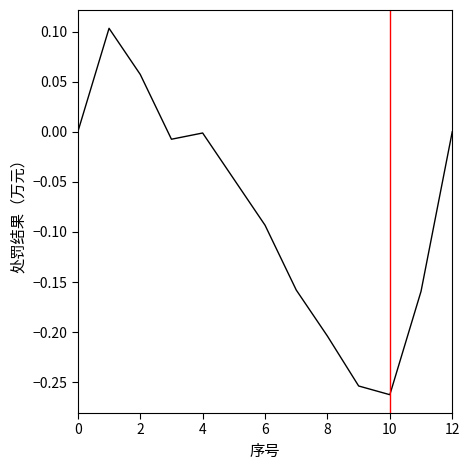

The chart shows a value of -0.2 at 0. True or false?

False